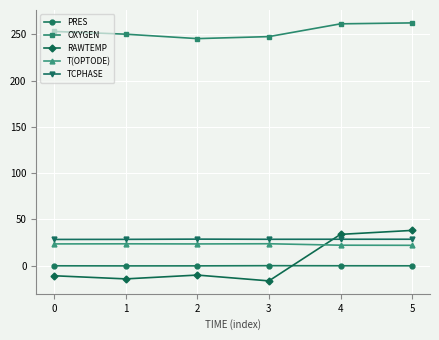

The value of TCPHASE at 1 is 28.5. True or false?

True